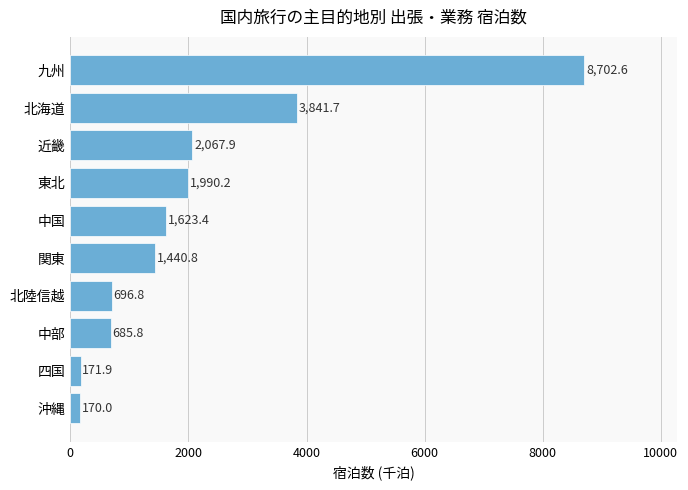

What is the ratio of the value at 東北 to the value at 北陸信越?

2.9